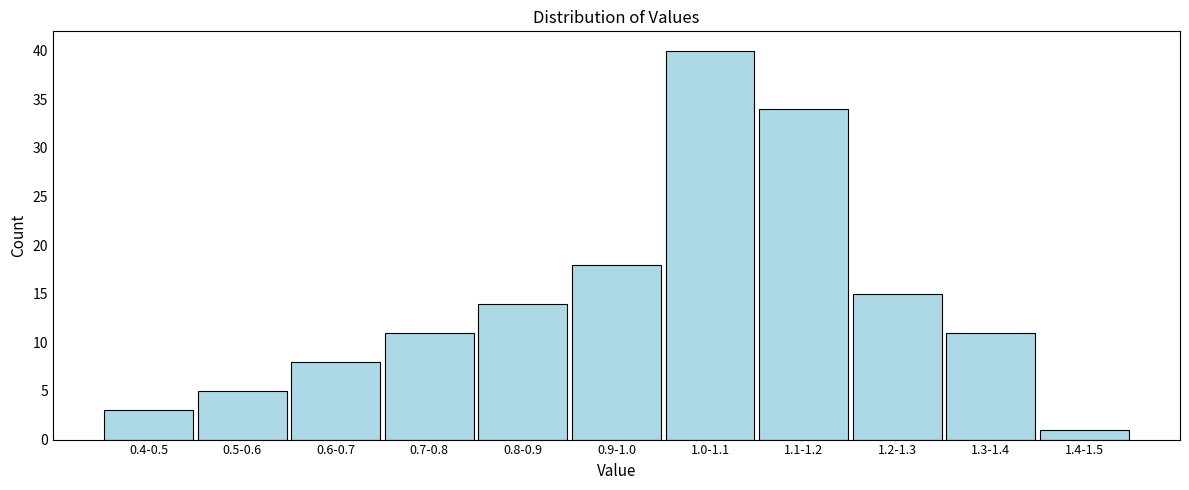

Reading left to right, transcribe all the data shown in this chart.

0.4-0.5=3	0.5-0.6=5	0.6-0.7=8	0.7-0.8=11	0.8-0.9=14	0.9-1.0=18	1.0-1.1=40	1.1-1.2=34	1.2-1.3=15	1.3-1.4=11	1.4-1.5=1